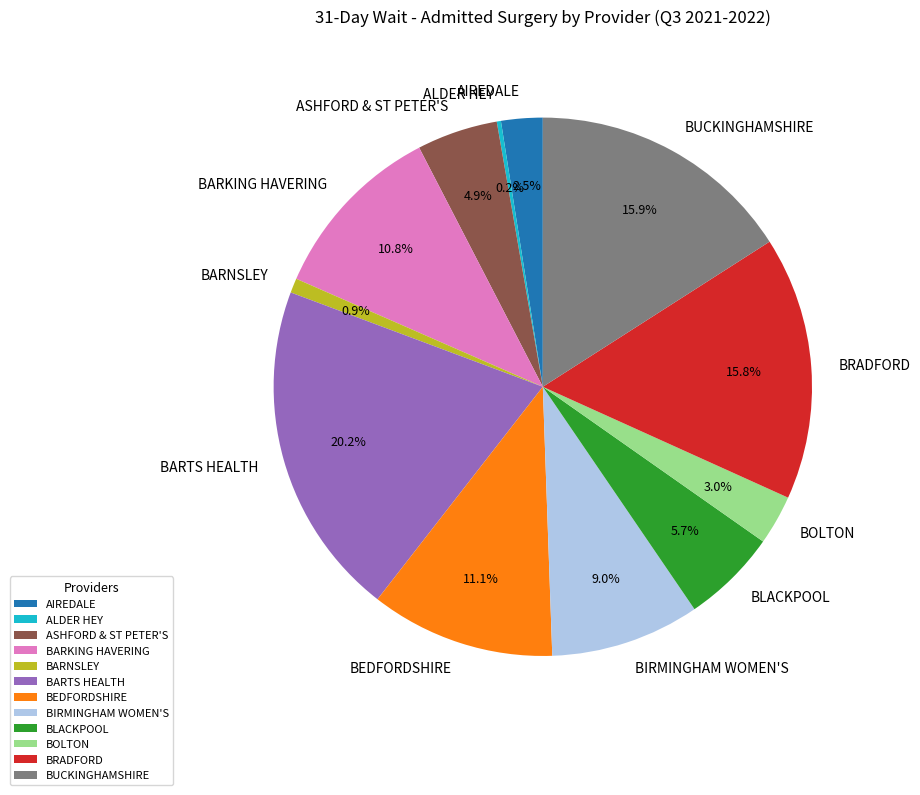

Does BIRMINGHAM WOMEN'S account for over 50% of the chart?

No